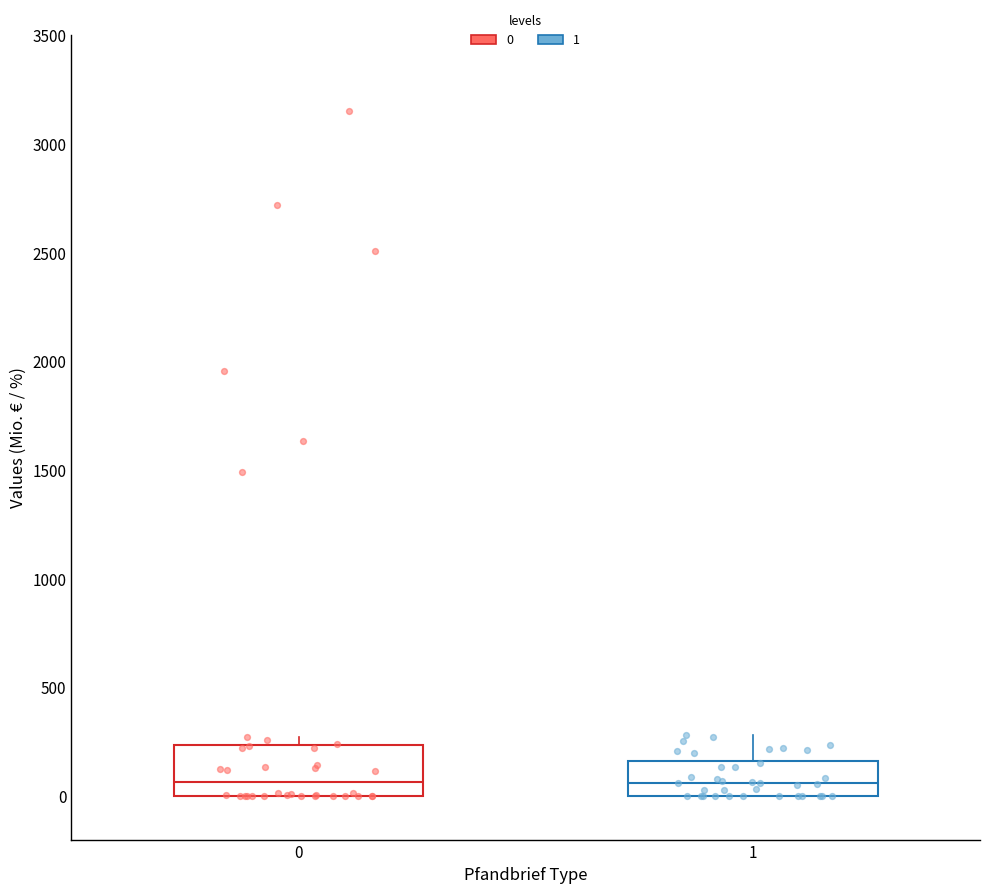

Where is the upper edge of the box at x = 0 on the y-axis? The values are not printed on the chart, so give them approximately, as read against the axis.

250